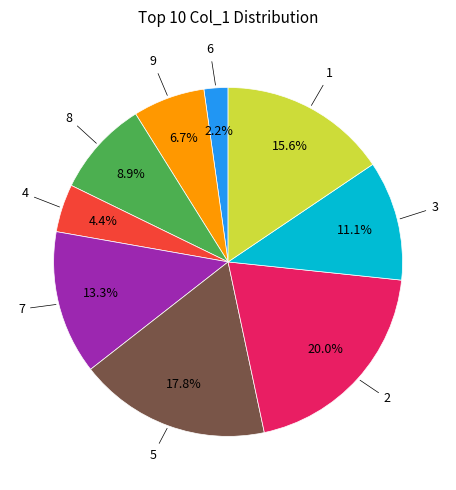

Is there a majority slice in this chart?

No